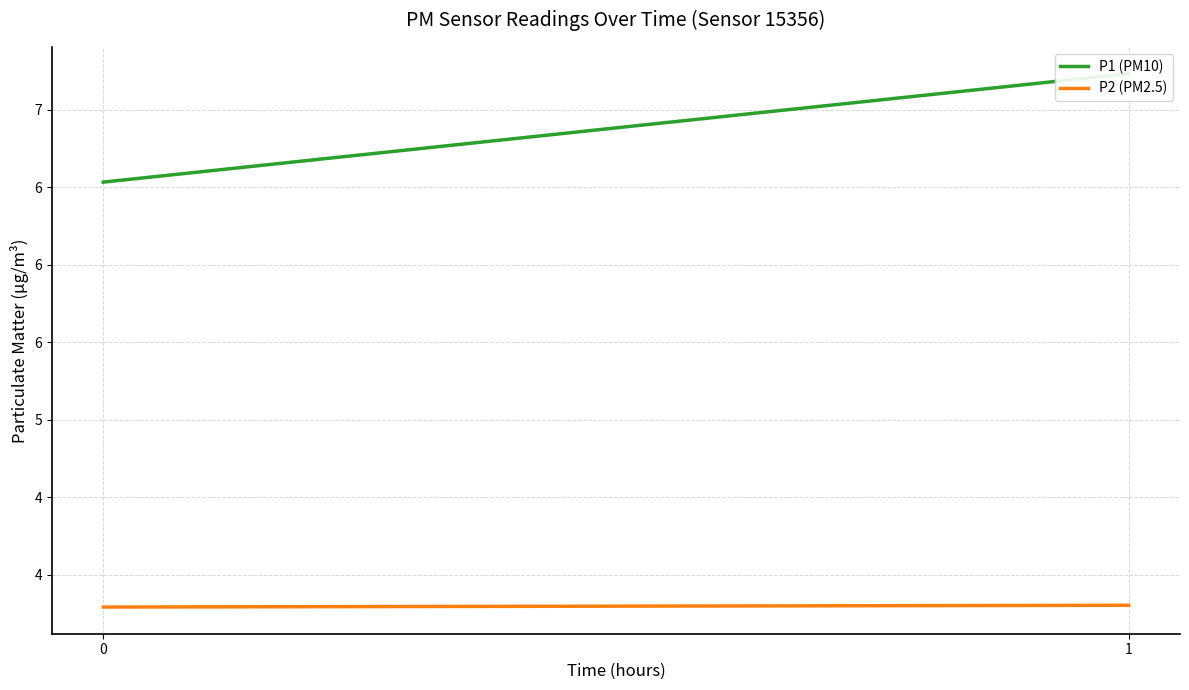

What is the spread (max minus min) of values at 0?

2.7